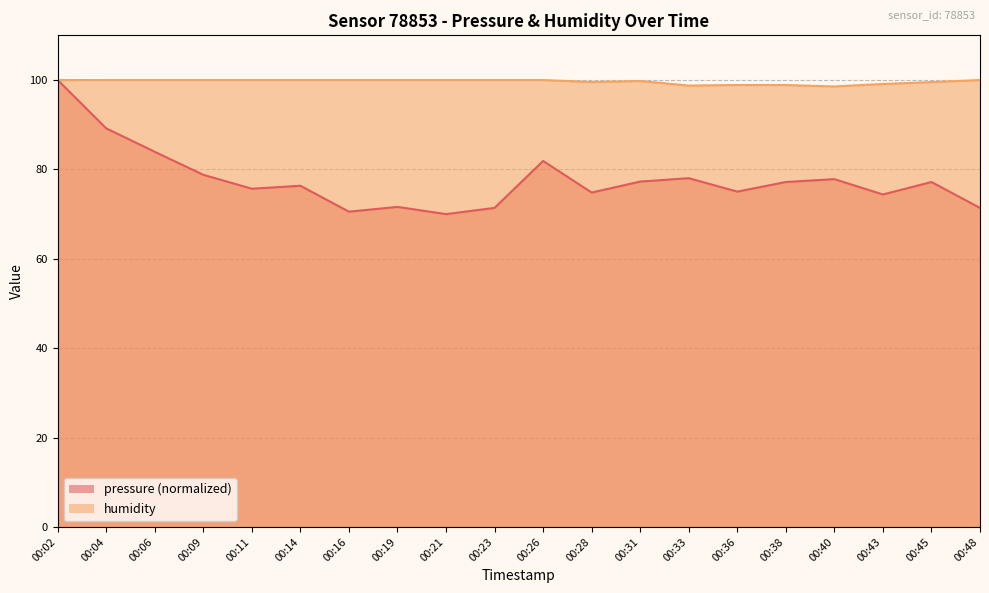

Between 00:11 and 00:31, which is larger?

00:31